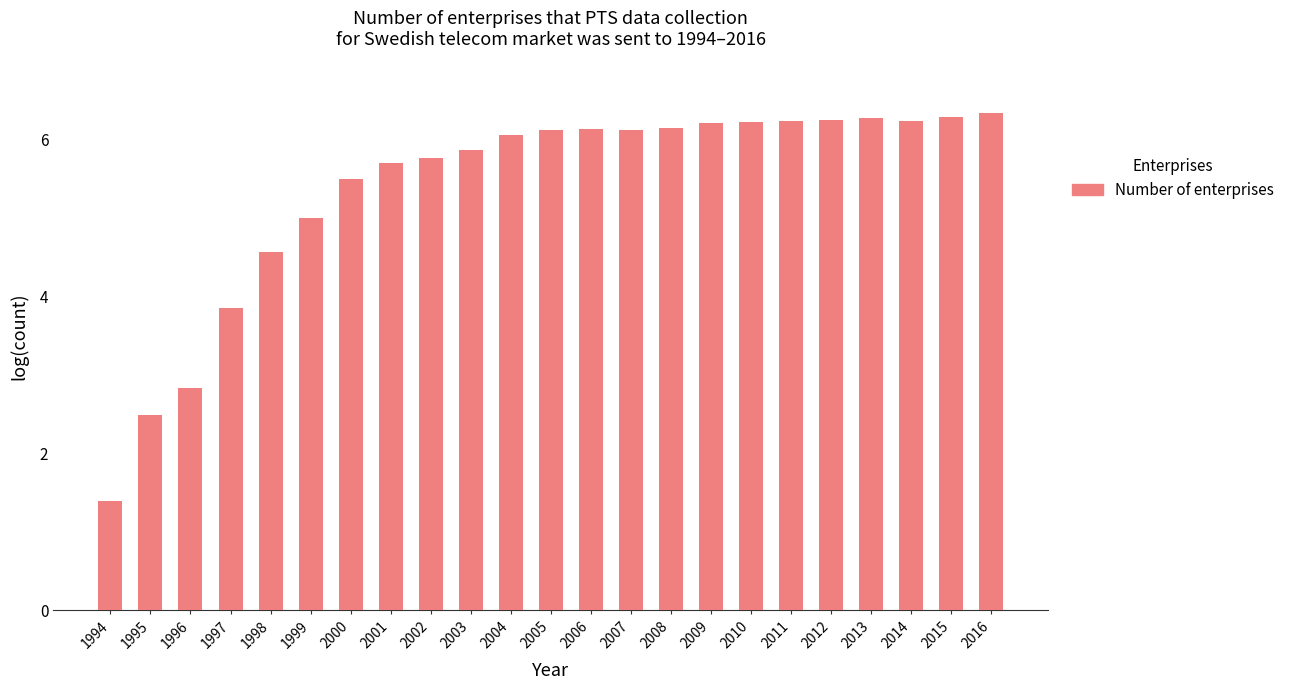

What is the value of the 22nd bar from the left?

6.3